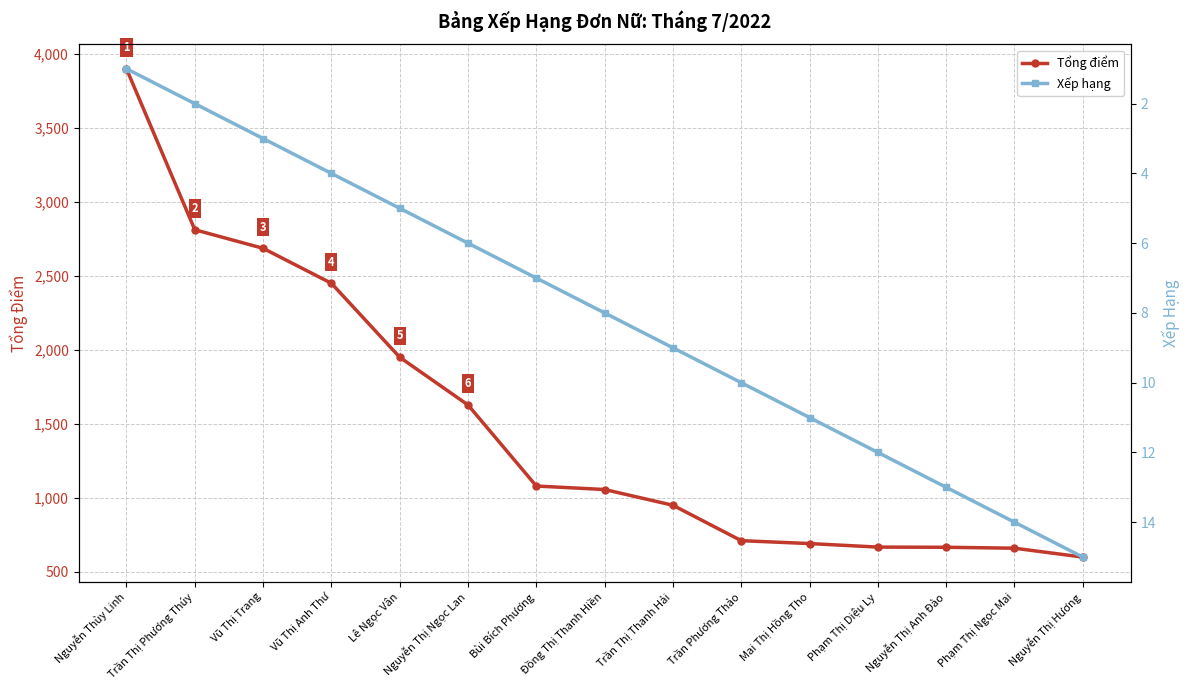

What position from the left is Mai Thị Hồng Tho?

11